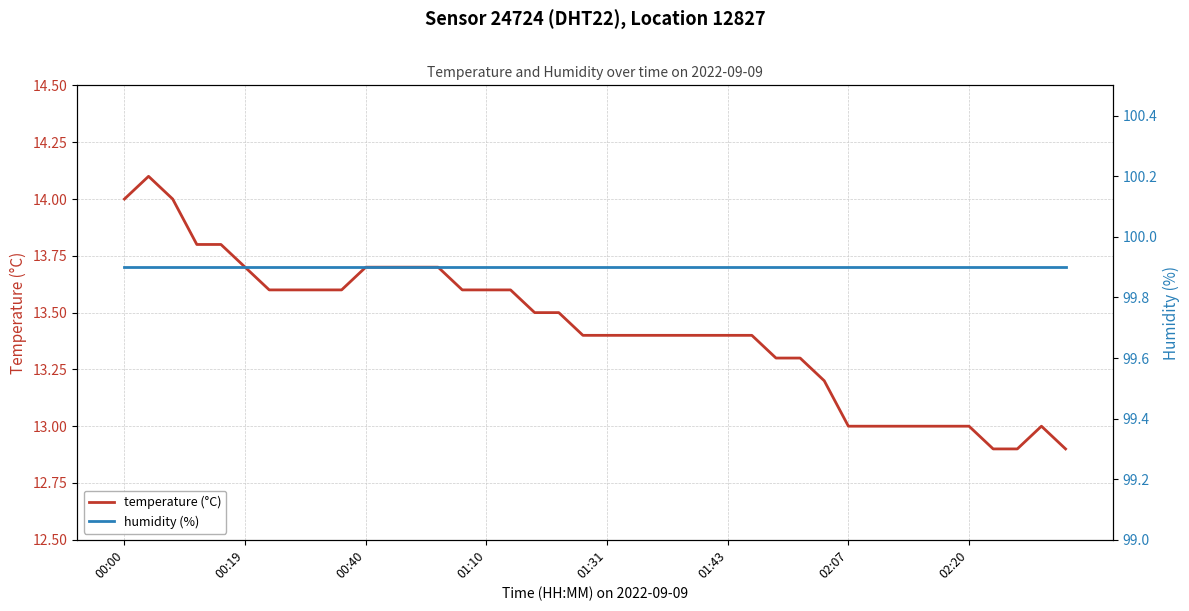

Which series changed the most between 24 and 32?

temperature (°C)